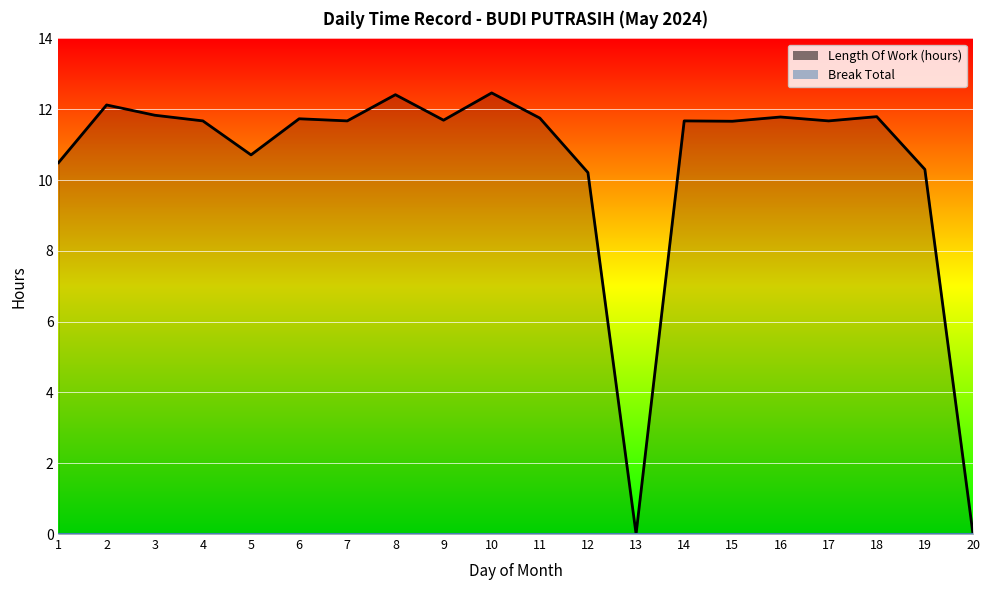

Which series has the largest total across all categories?

Length Of Work (hours)